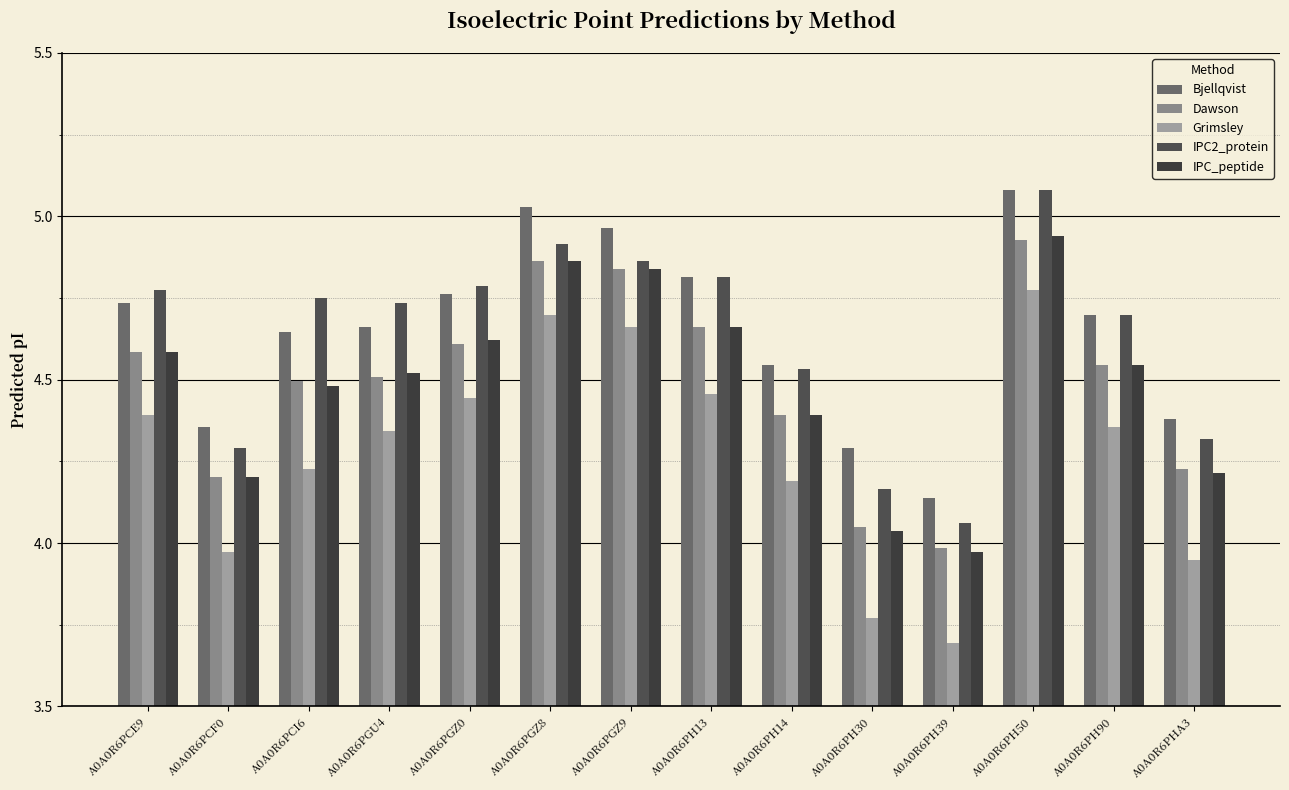

Between A0A0R6PH14 and A0A0R6PH13, which is larger?

A0A0R6PH13